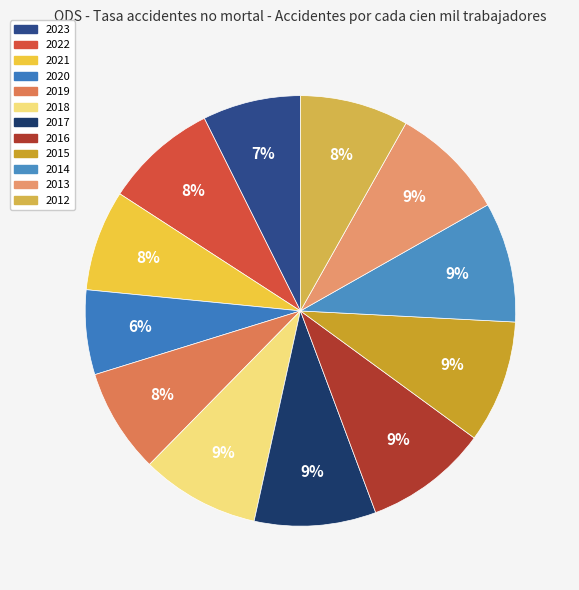

Count the number of slices in the pie.

12